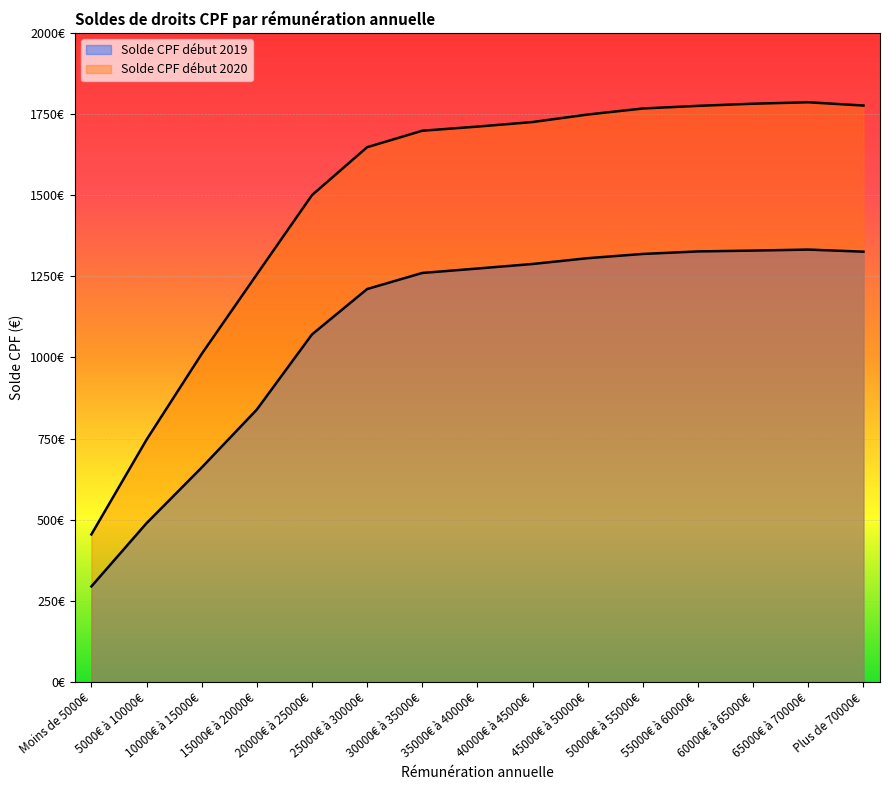

What is the difference between the Solde CPF début 2020 values at 25000€ à 30000€ and 55000€ à 60000€?

127.3